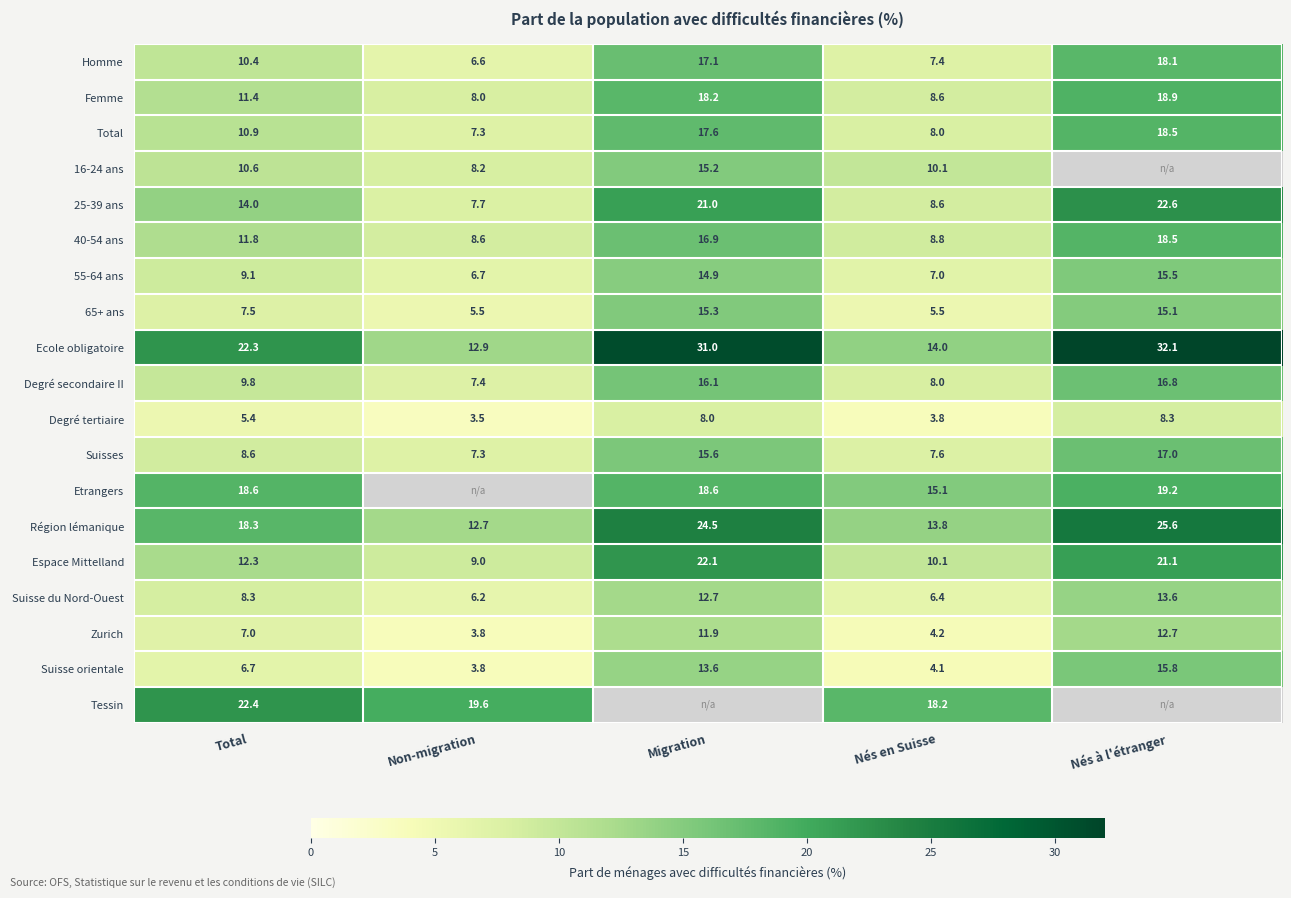

Is the value of Suisse orientale at Nés à l'étranger greater than the value of Total at Nés à l'étranger?

No